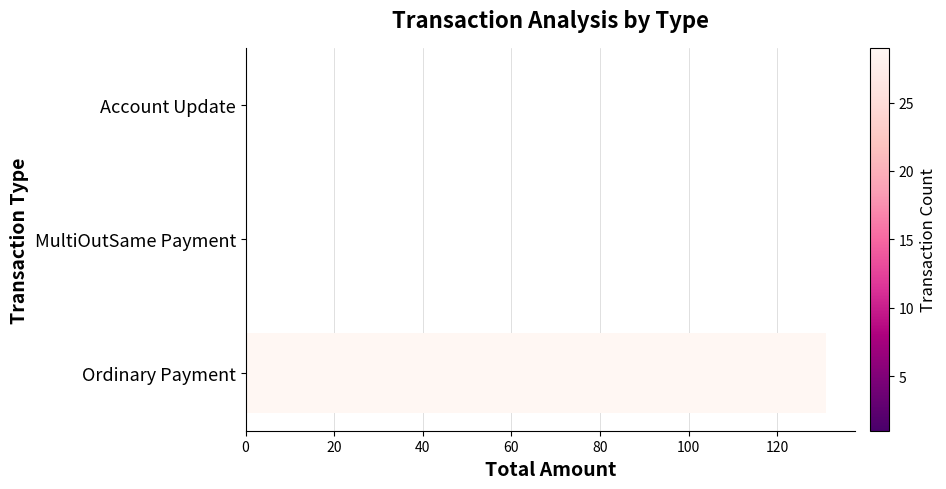

What is the change in value from Ordinary Payment to Account Update?

-131.0